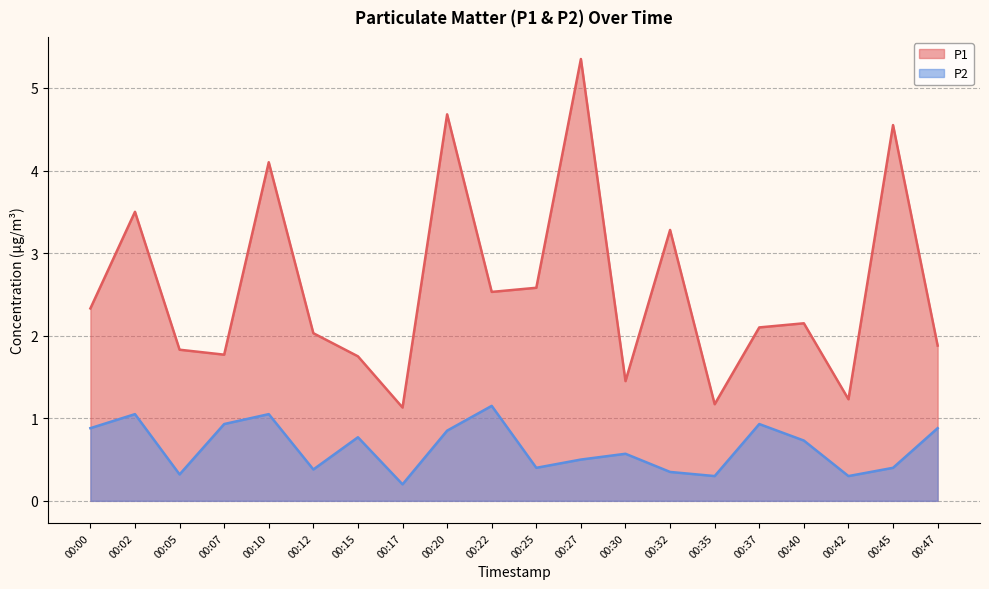

How many data points in P1 are above 2?

12